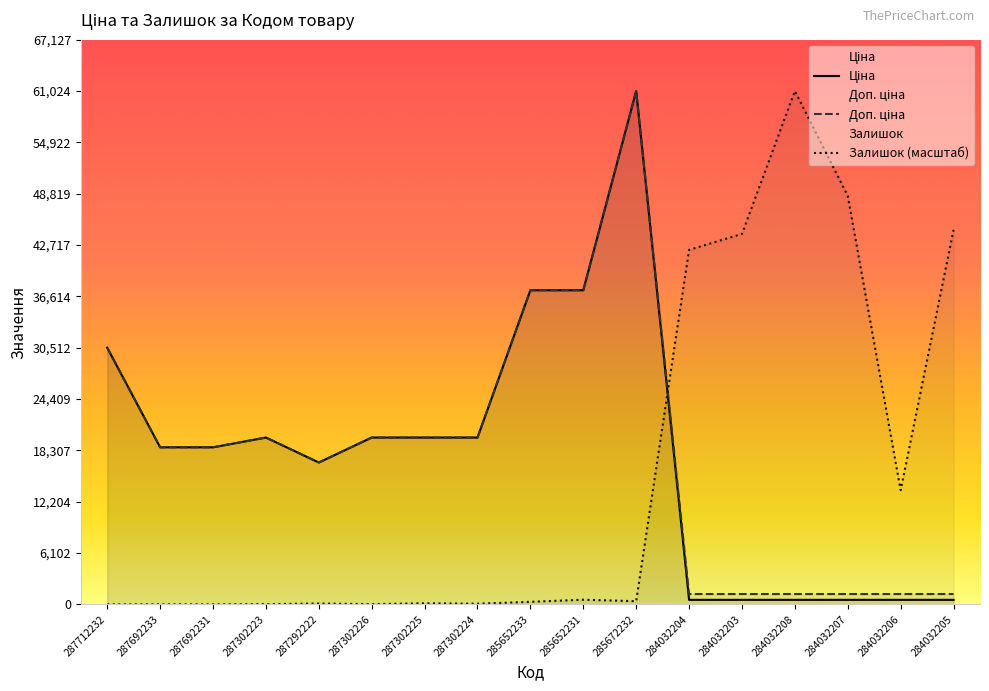

Where do Залишок and Ціна first cross each other?

285672232 and 284032204